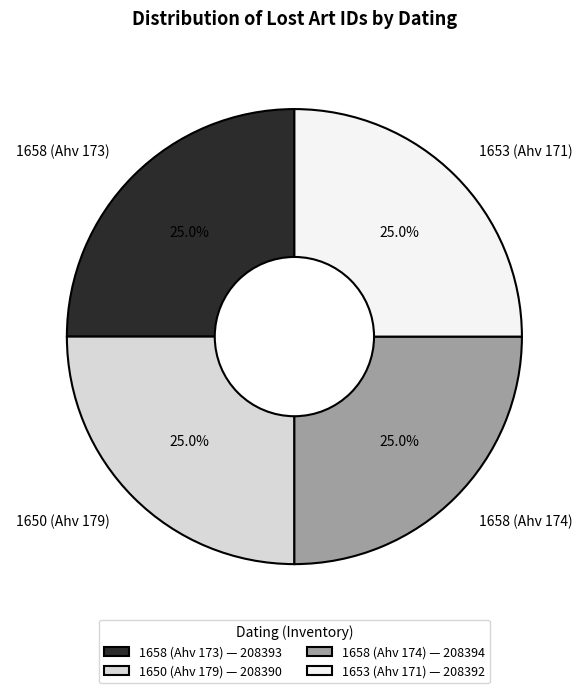

To the nearest percent, what portion does 1658 (Ahv 174) represent?

25%